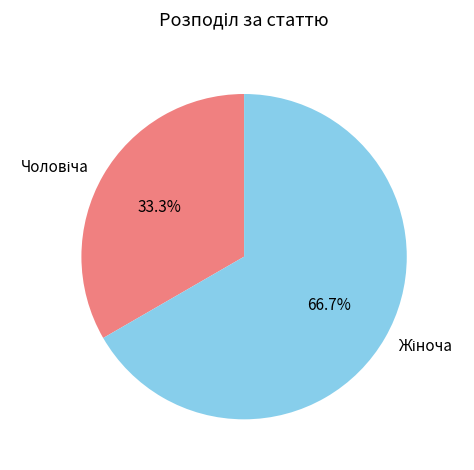

How many slices are in this pie chart?

2